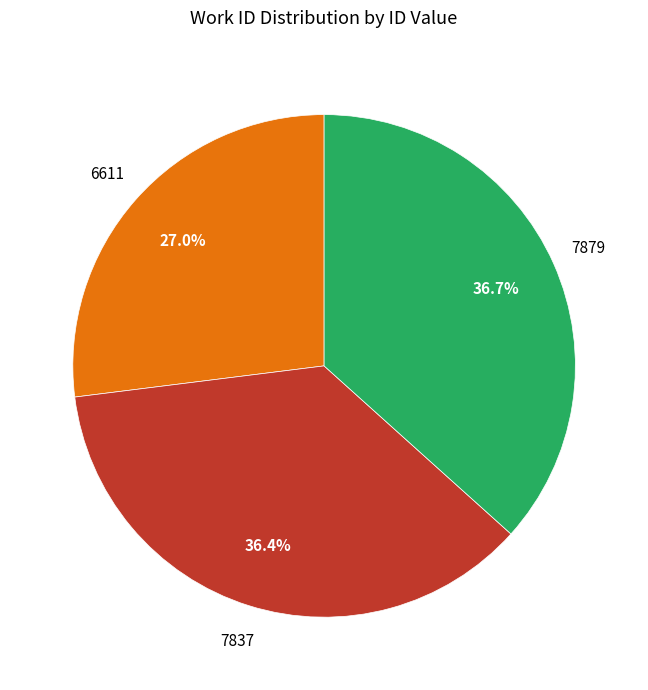

True or false: 7837 accounts for 36% of the total.

True